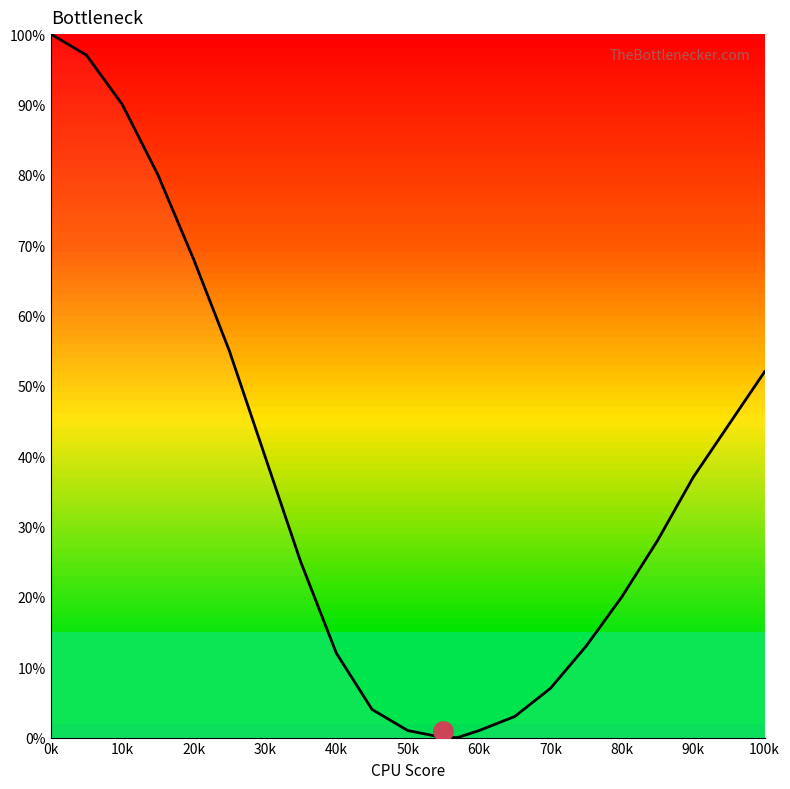

What is the difference between the maximum and minimum values?

100